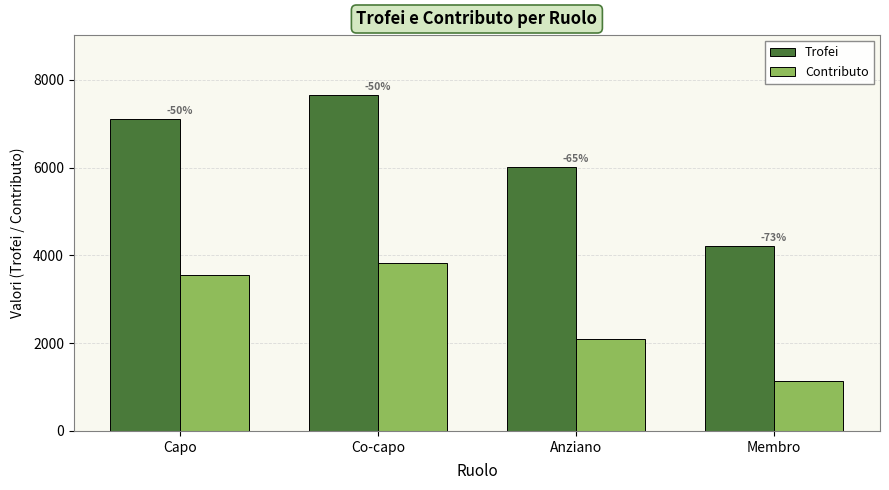

What value does the Trofei series have at Co-capo?

7644